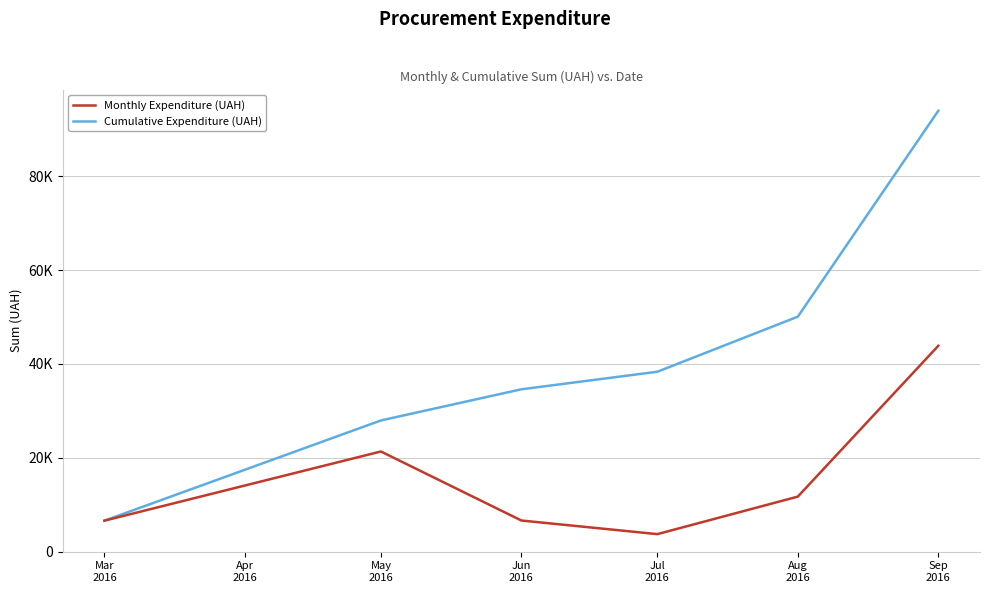

True or false: Cumulative Expenditure (UAH) and Monthly Expenditure (UAH) intersect in this chart.

False